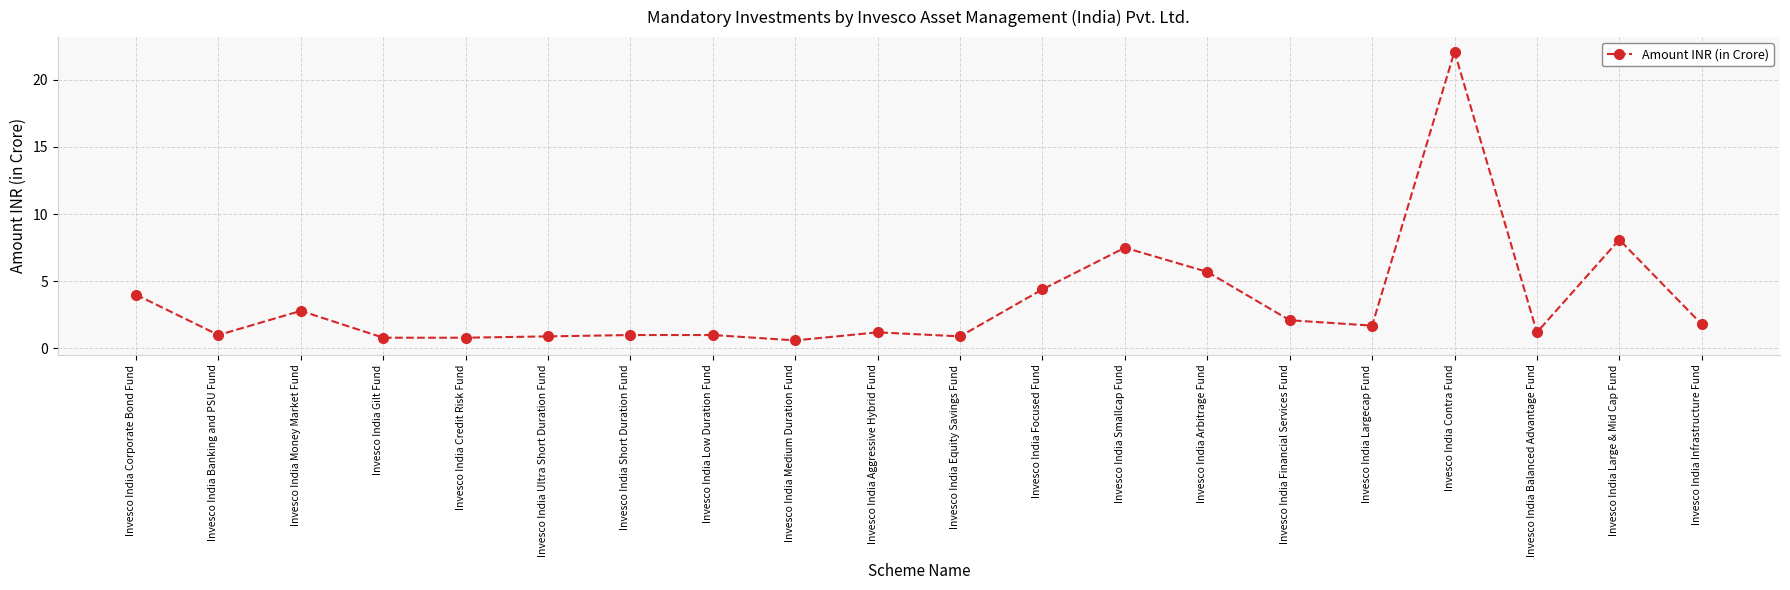

Read the value at Invesco India Aggressive Hybrid Fund.

1.2